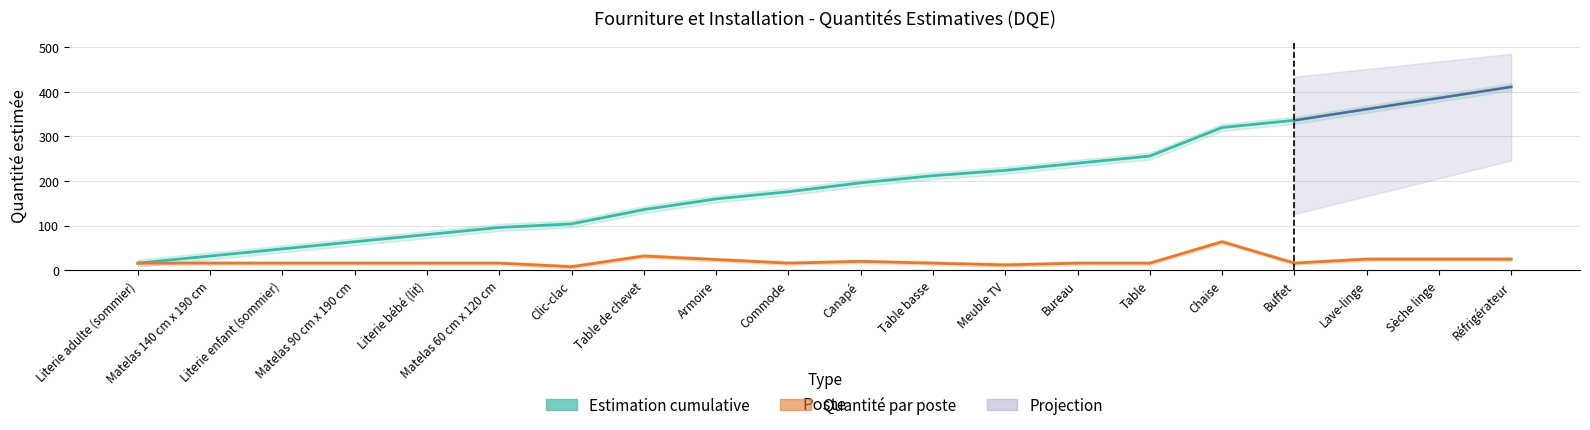

Which series changed the most between Matelas 140 cm x 190 cm and Chaise?

Estimation cumulative